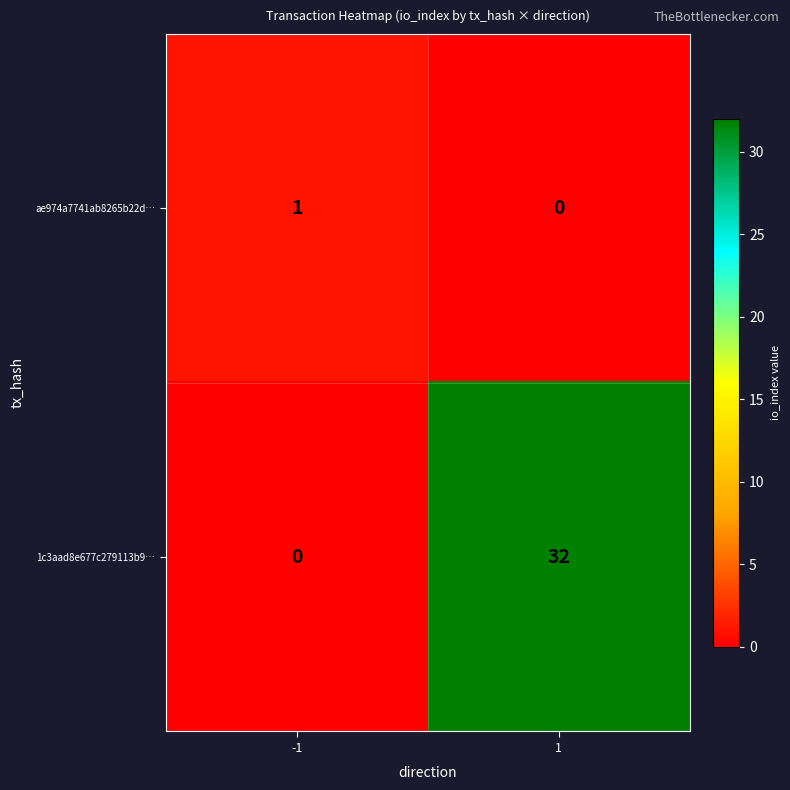

Count the number of categories in the chart.

2